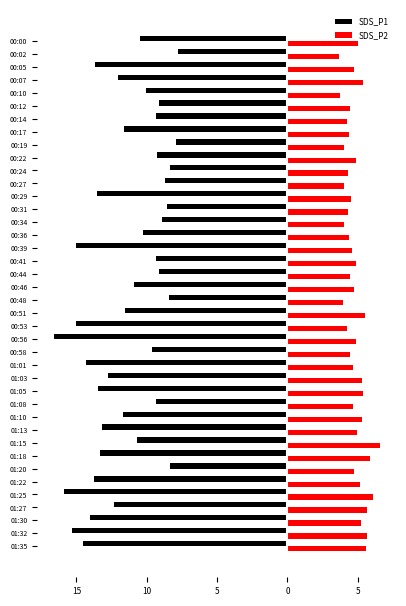

Reading left to right, extract all data points from this chart.

SDS_P1: -10.4	-7.8	-13.7	-12.1	-10.0	-9.2	-9.3	-11.7	-7.9	-9.3	-8.4	-8.7	-13.5	-8.6	-8.9	-10.2	-15.0	-9.3	-9.2	-10.9	-8.4	-11.6	-15.0	-16.6	-9.6	-14.3	-12.8	-13.4	-9.3	-11.7	-13.2	-10.7	-13.3	-8.3	-13.7	-15.9	-12.3	-14.0	-15.3	-14.5
SDS_P2: 5.0	3.7	4.7	5.4	3.7	4.5	4.2	4.3	4.0	4.8	4.3	4.0	4.5	4.3	4.0	4.4	4.6	4.9	4.4	4.7	4.0	5.5	4.2	4.9	4.5	4.7	5.3	5.4	4.7	5.3	4.9	6.6	5.9	4.7	5.1	6.1	5.6	5.2	5.6	5.6